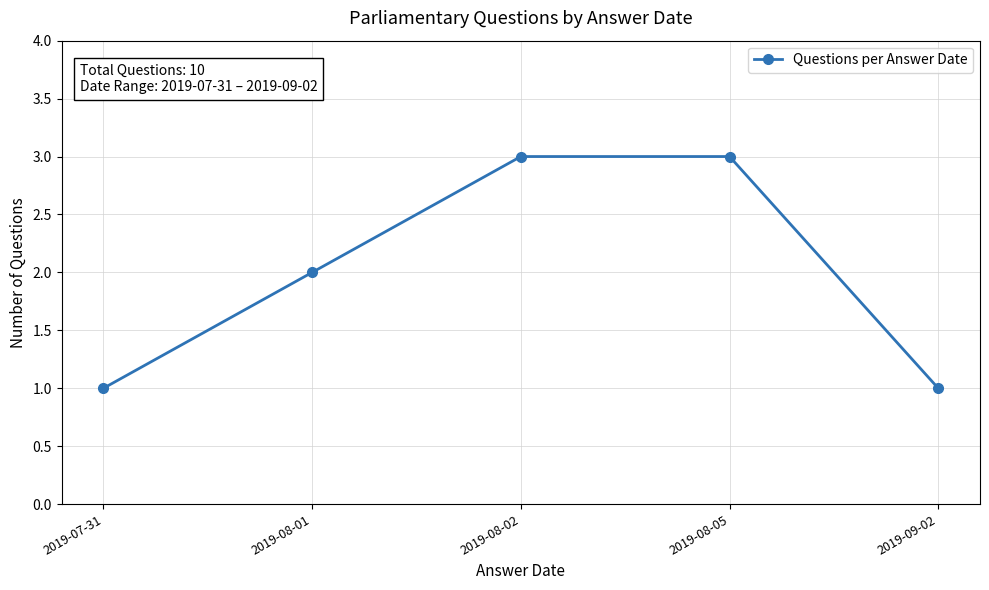

Count the number of categories in the chart.

5